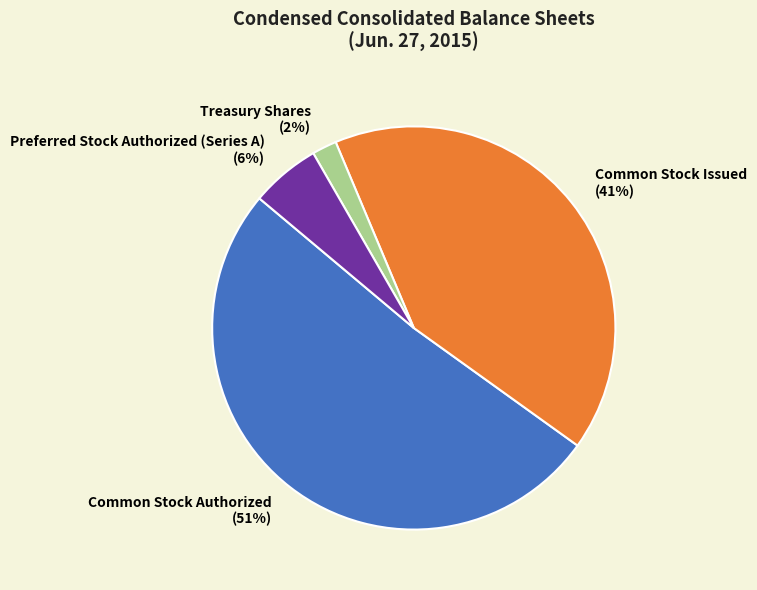

True or false: Preferred Stock Authorized (Series A) accounts for 6% of the total.

True